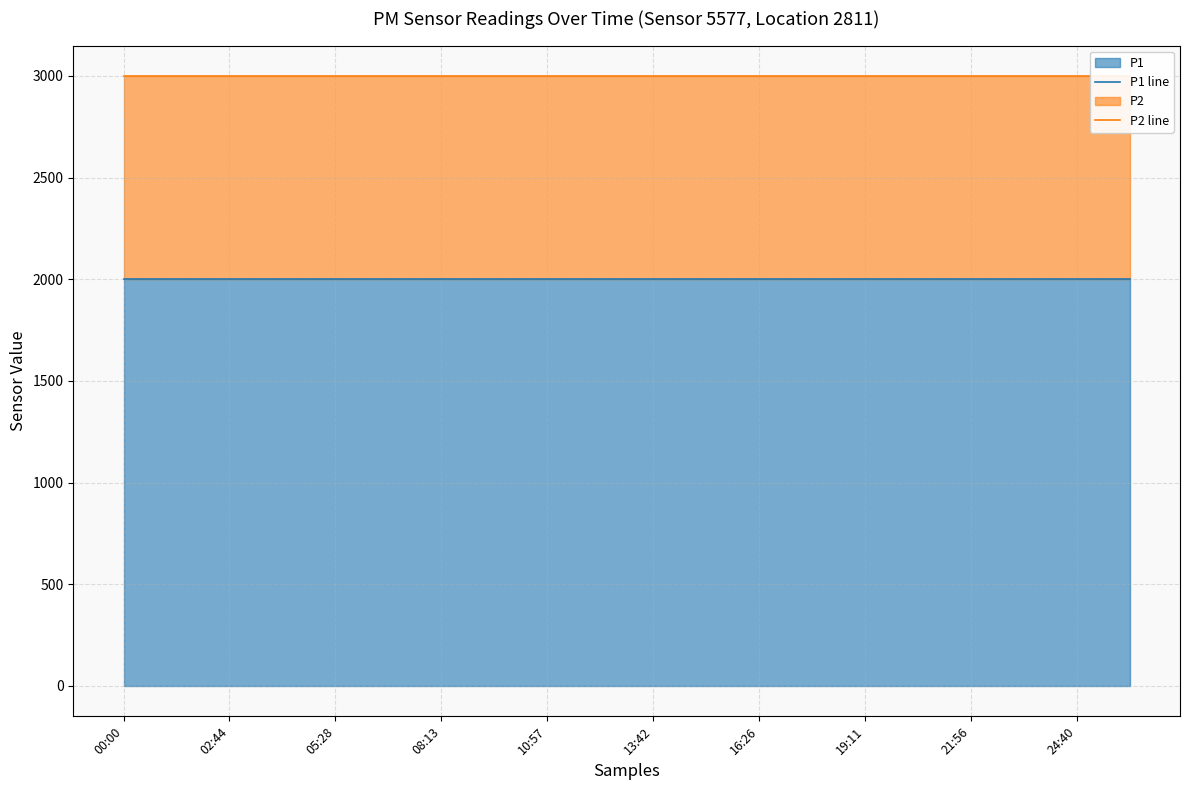

Reading right to left, extract all data points from this chart.

P1 line: 1999.9	1999.9	1999.9	1999.9	1999.9	1999.9	1999.9	1999.9	1999.9	1999.9	1999.9	1999.9	1999.9	1999.9	1999.9	1999.9	1999.9	1999.9	1999.9	1999.9
P2 line: 2999.8	2999.8	2999.8	2999.8	2999.8	2999.8	2999.8	2999.8	2999.8	2999.8	2999.8	2999.8	2999.8	2999.8	2999.8	2999.8	2999.8	2999.8	2999.8	2999.8